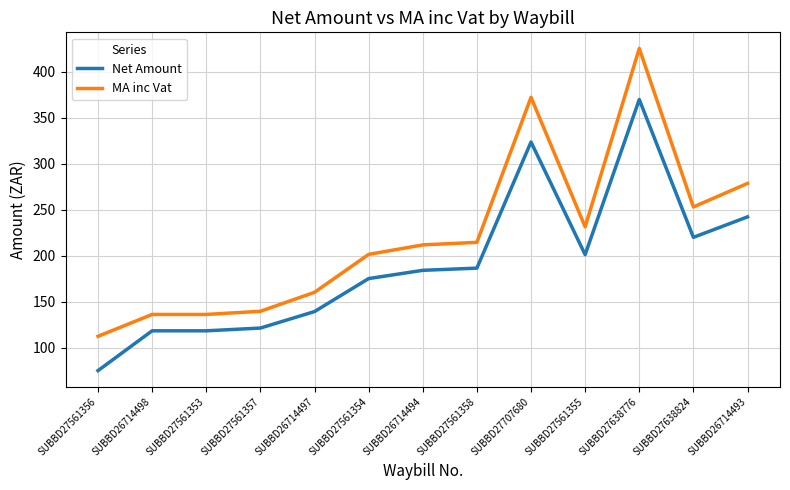

True or false: Net Amount and MA inc Vat cross at least once.

False